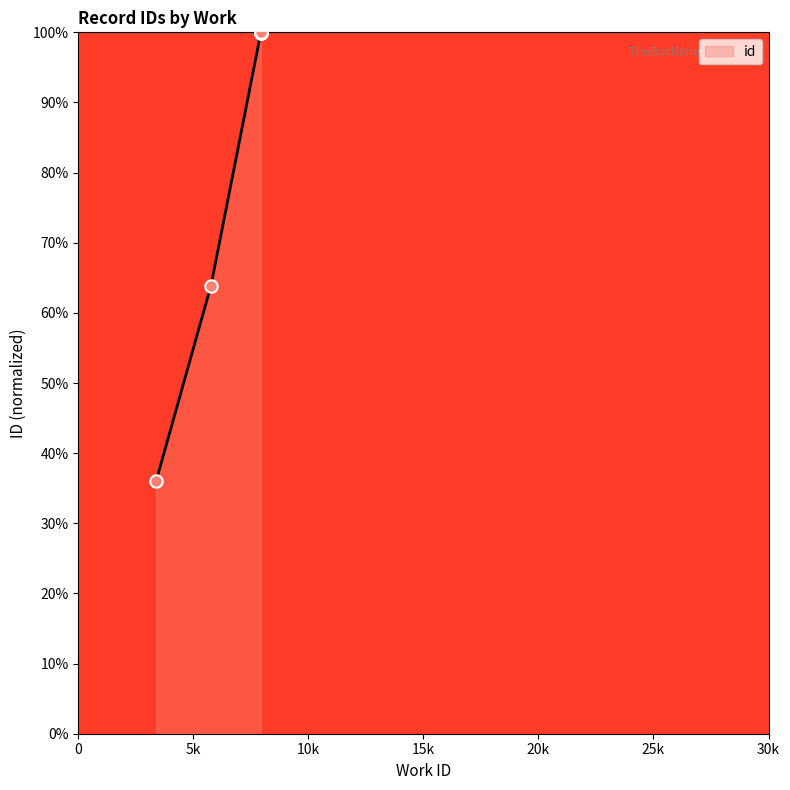

Approximately how many times larger is the value at 7934 compared to 7934?

1.0